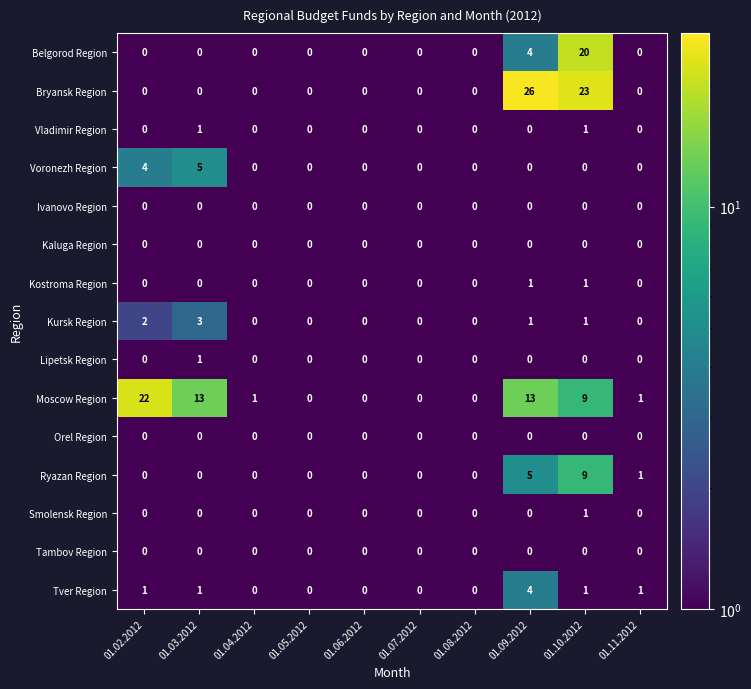

Is it true that Voronezh Region equals 3 at 01.08.2012?

False